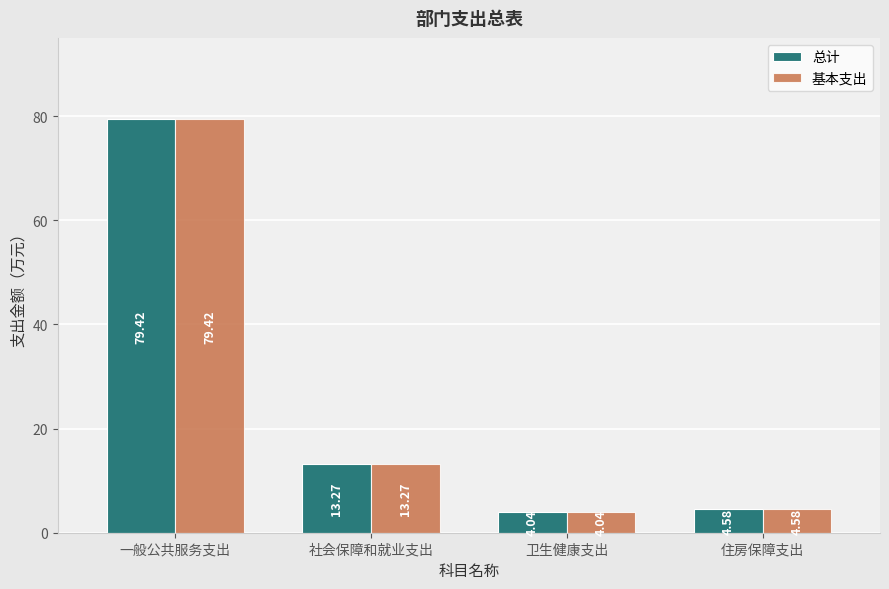

Which category has the lowest value across all series?

卫生健康支出